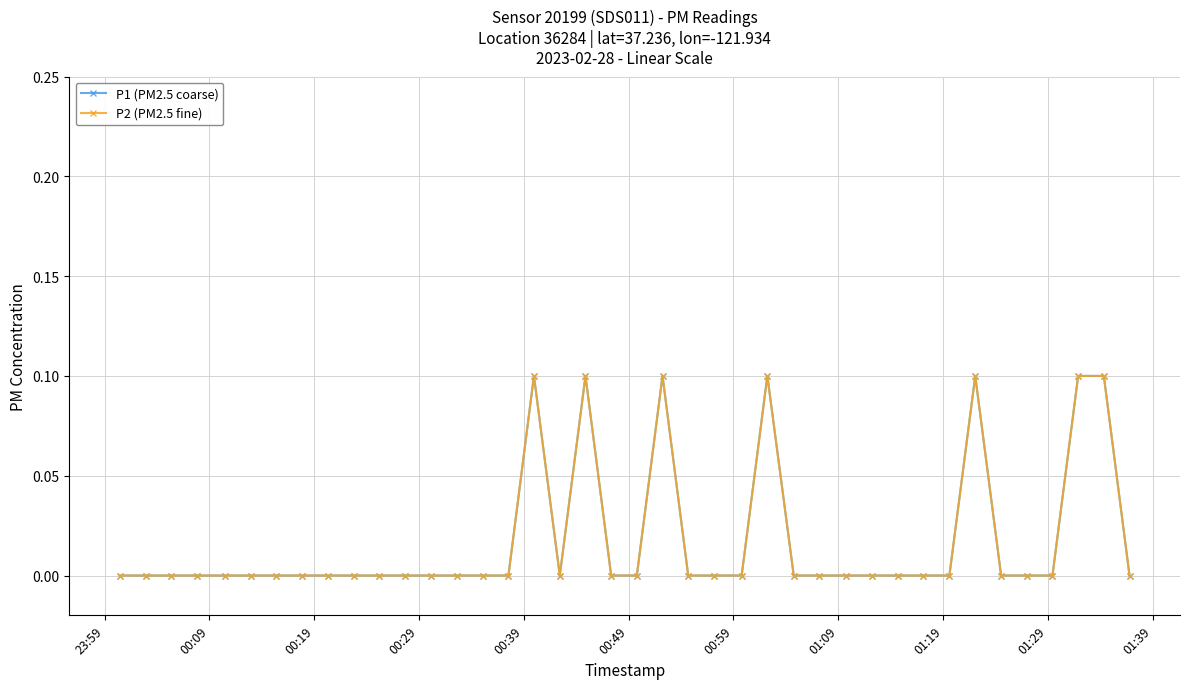

What is the difference between the maximum and minimum values in the P1 (PM2.5 coarse) series?

0.1